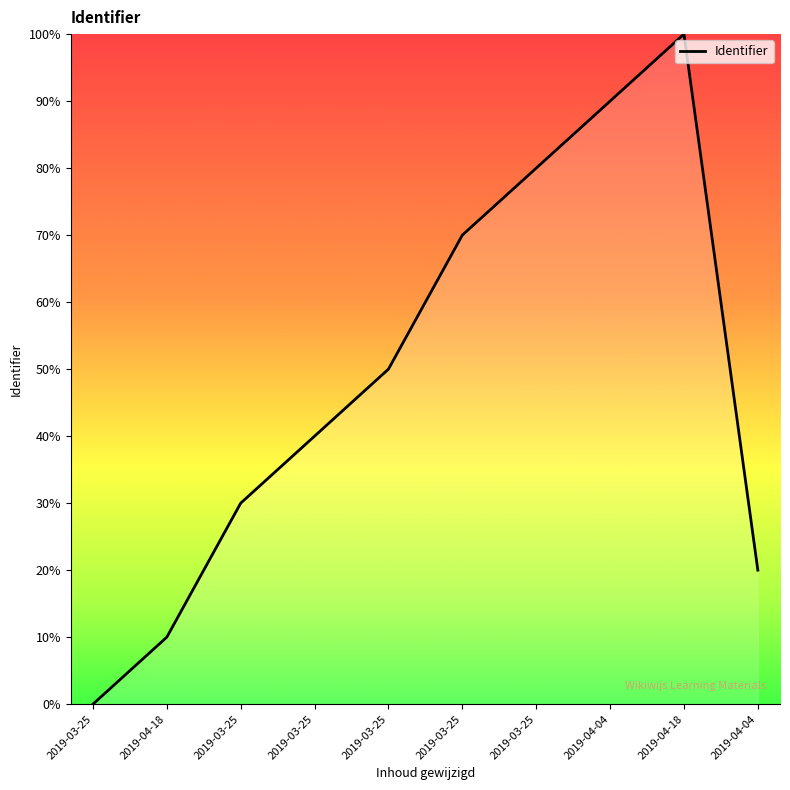

Rank the categories by value from highest to lowest.

2019-04-18, 2019-04-04, 2019-03-25, 2019-03-25, 2019-03-25, 2019-03-25, 2019-03-25, 2019-04-04, 2019-04-18, 2019-03-25